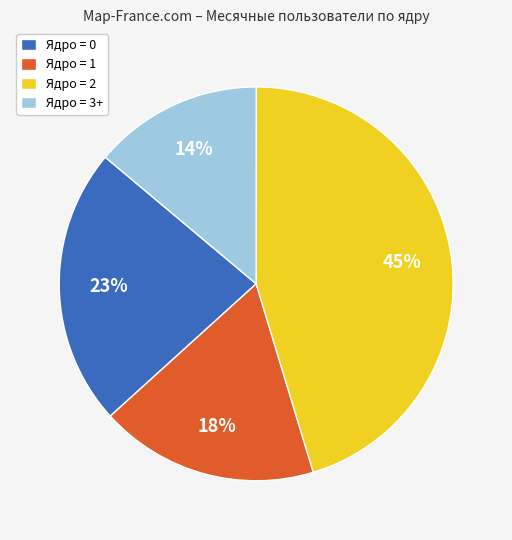

What percentage is the Ядро = 1 slice, to the nearest percent?

18%